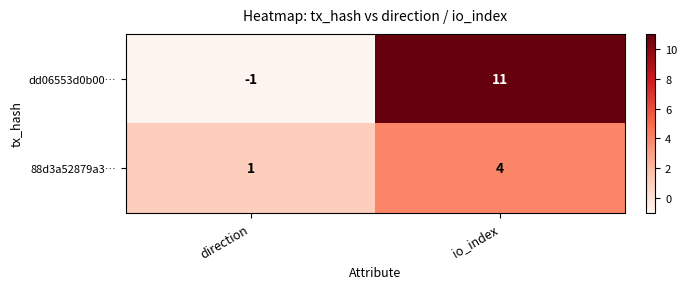

What is the minimum value shown in the chart?

-1